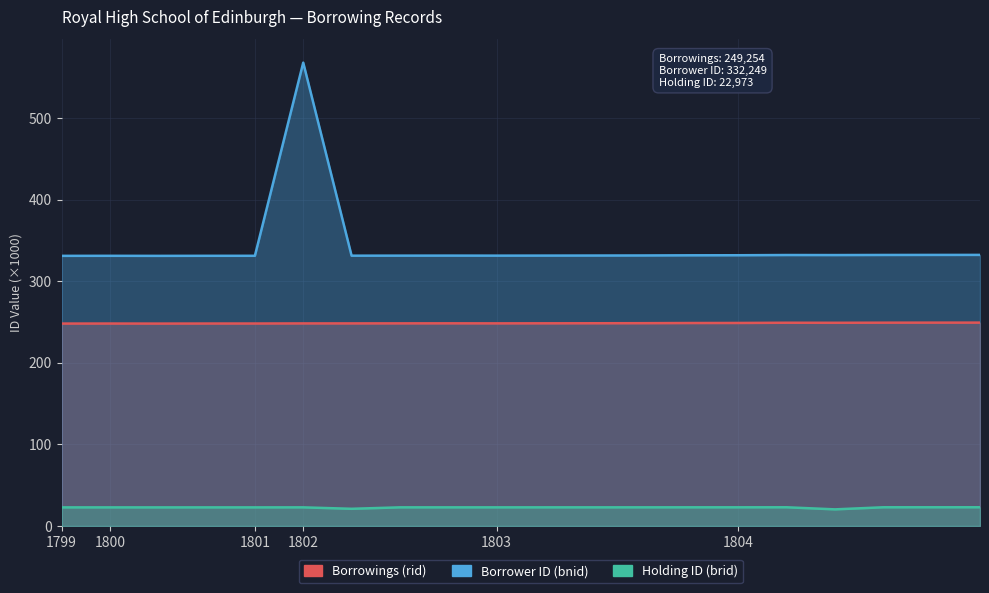

At 1804, list the series in order from largest to smallest.

Borrower ID (bnid), Borrowings (rid), Holding ID (brid)